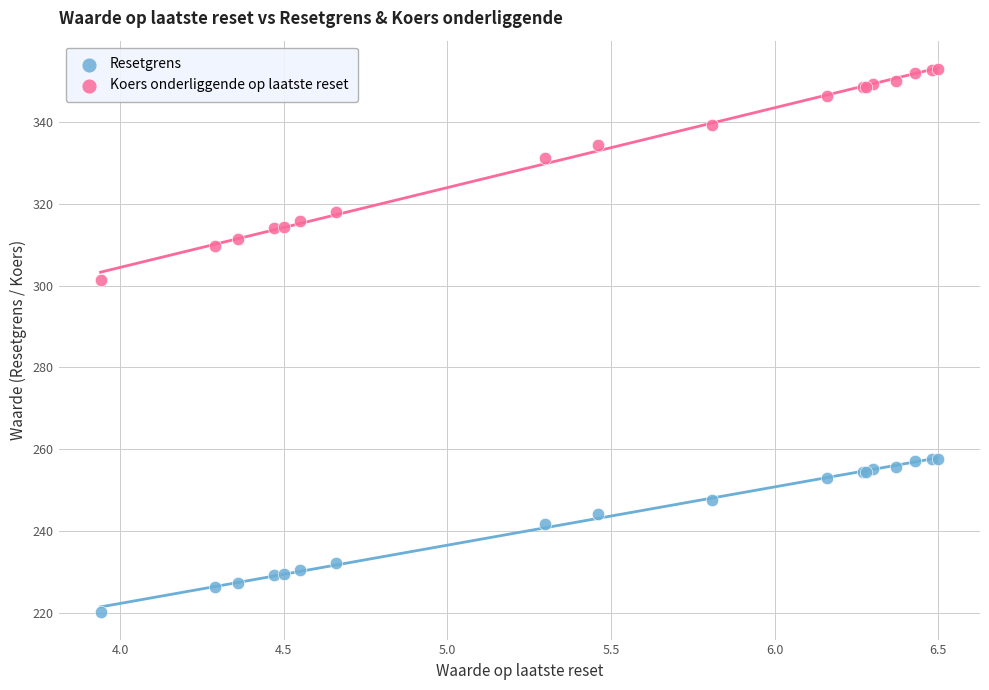

Across all series, what Y value is closest to 286?

301.4